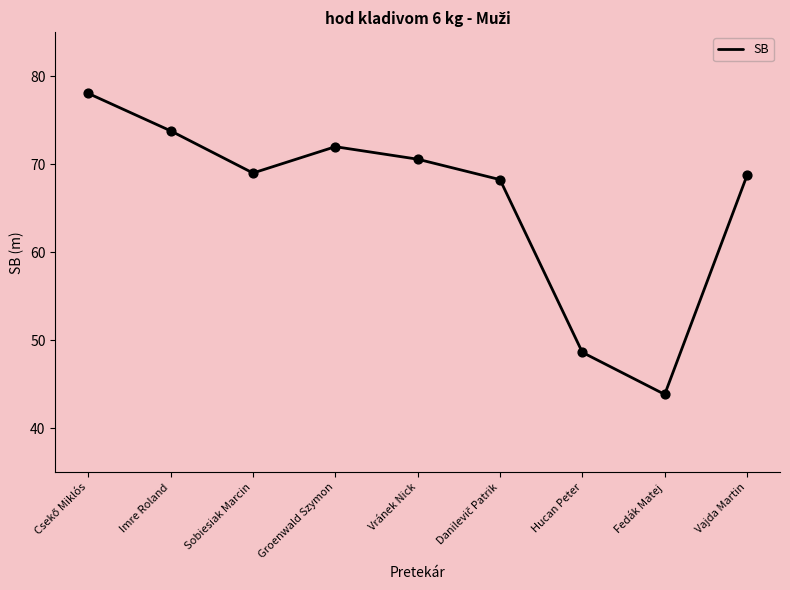

Which has a higher value, Hucan Peter or Imre Roland?

Imre Roland